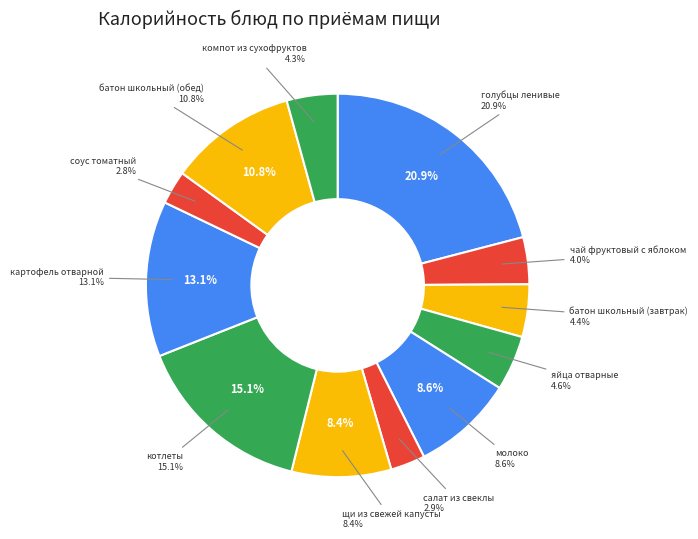

What percentage do соус томатный and котлеты together represent?

18.0%